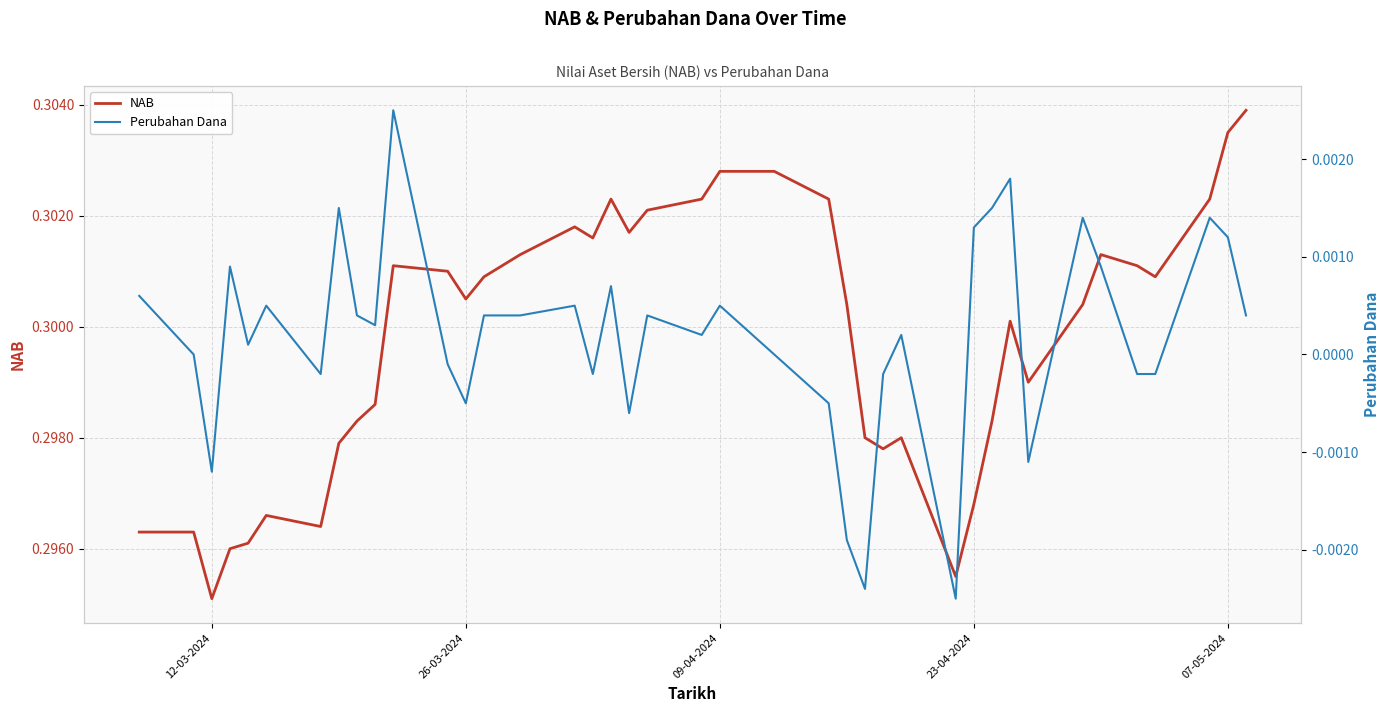

At which label is NAB closest to 0?

12-03-2024